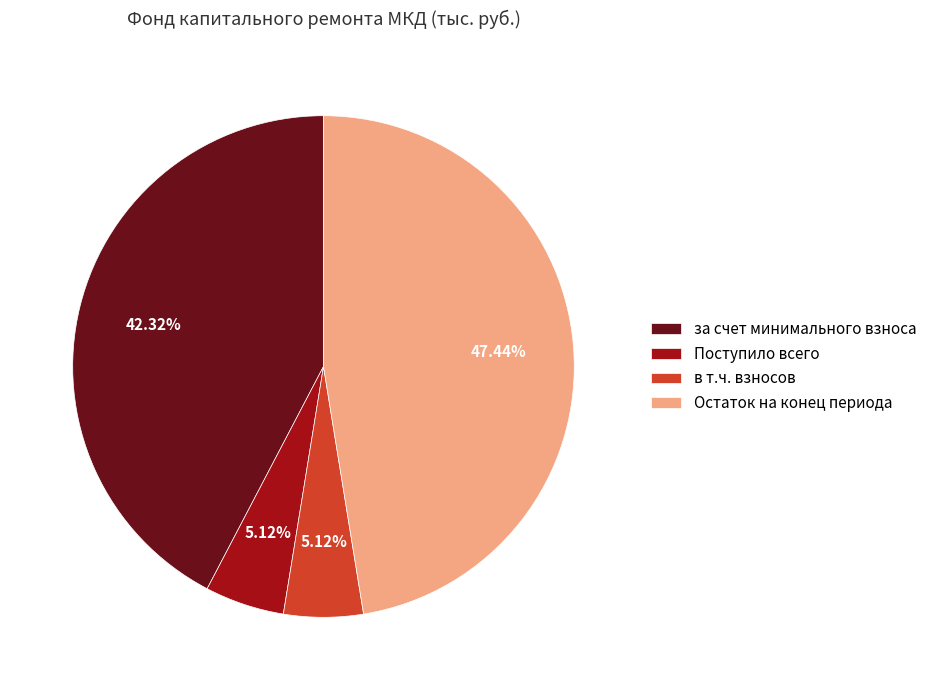

To the nearest percent, what is the difference between the largest and smallest slice percentages?

42%